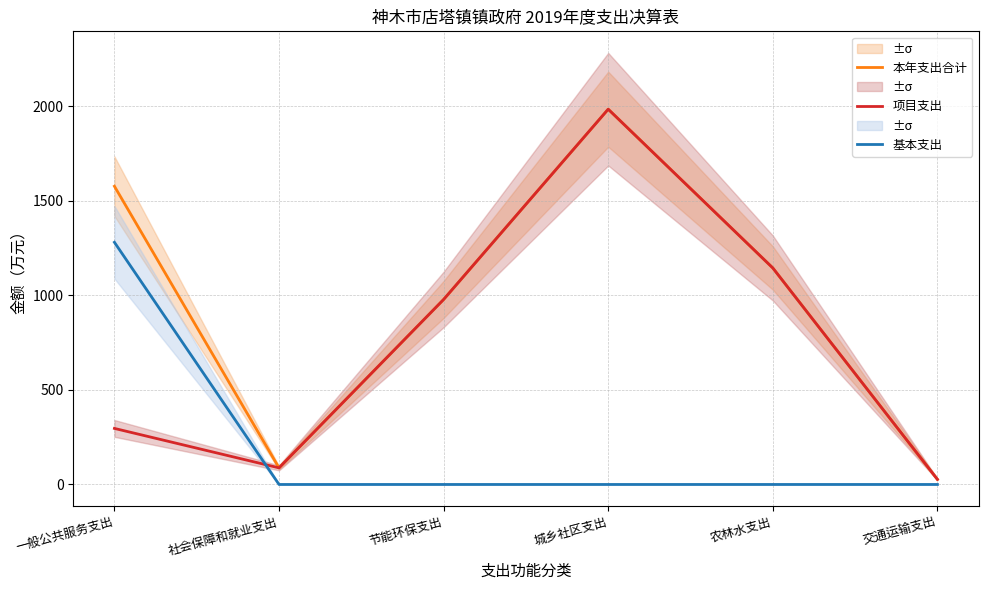

Which series changed the most between 节能环保支出 and 城乡社区支出?

本年支出合计